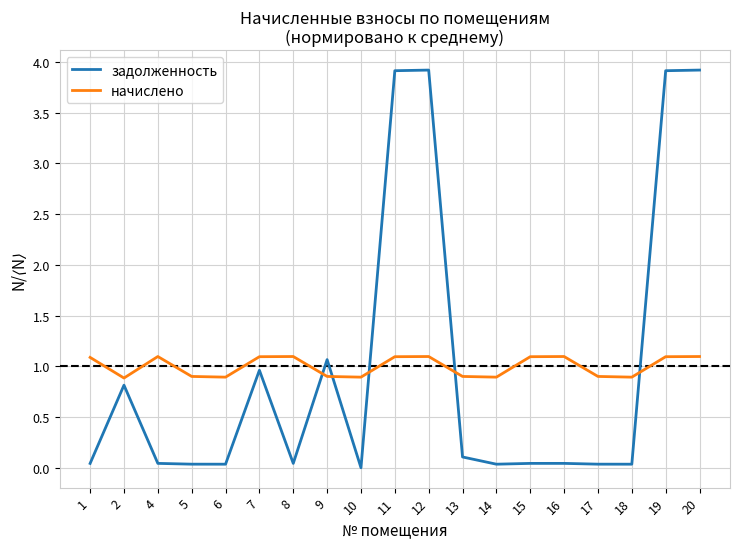

What is the difference between the maximum and minimum values in the задолженность series?

3.9